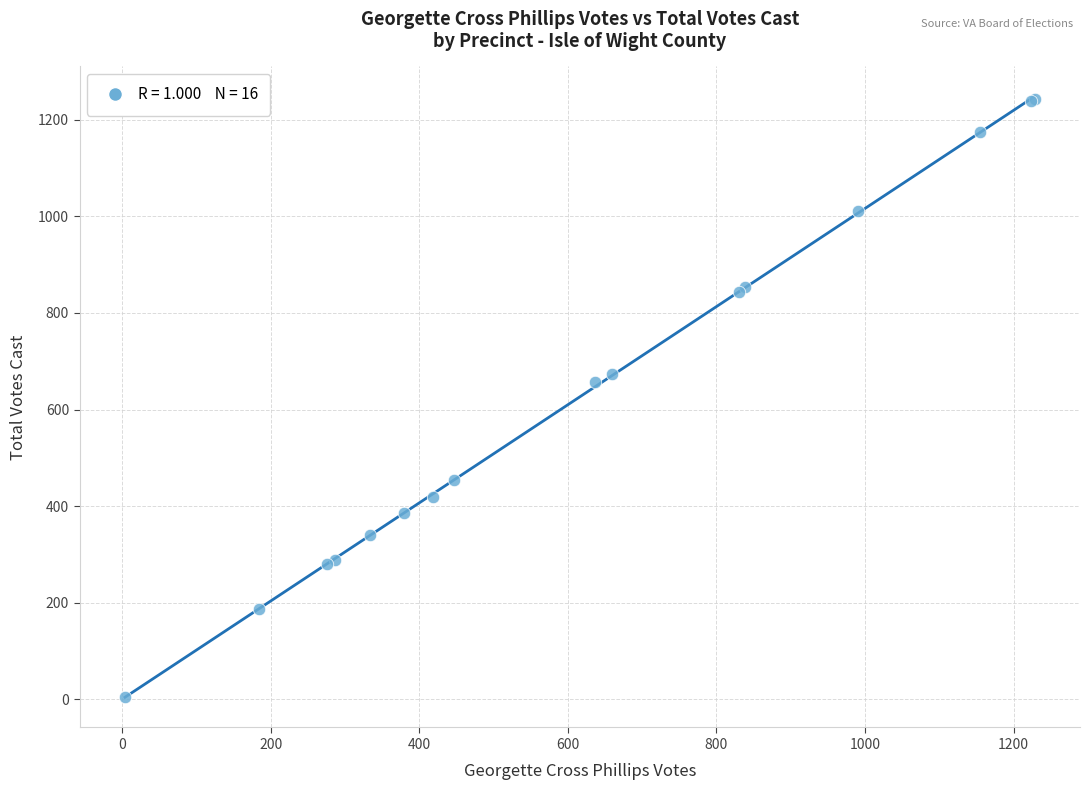

What Y value in the scatter plot is closest to 623?

657